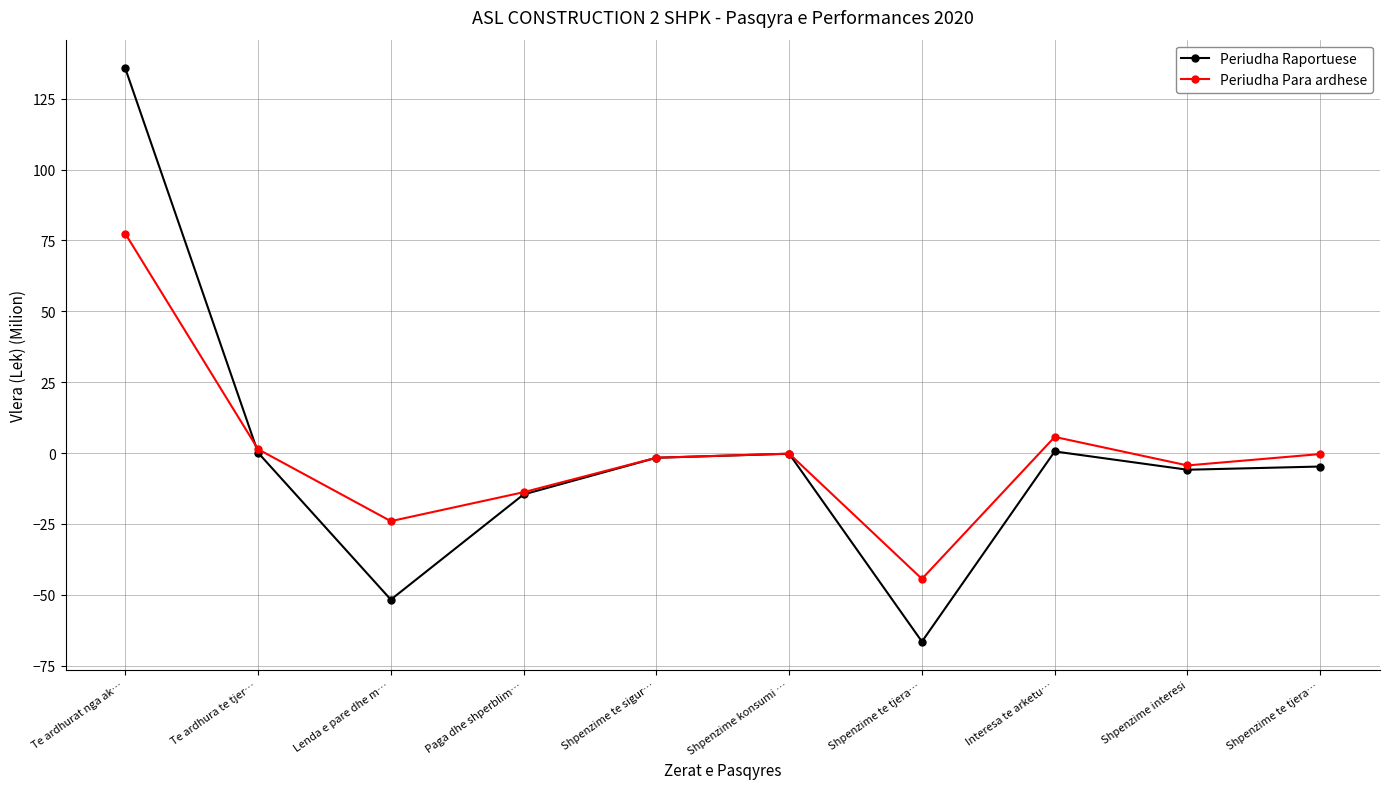

What is the sum of the Periudha Para ardhese values at Shpenzime te tjera… and Shpenzime konsumi …?

-44.6